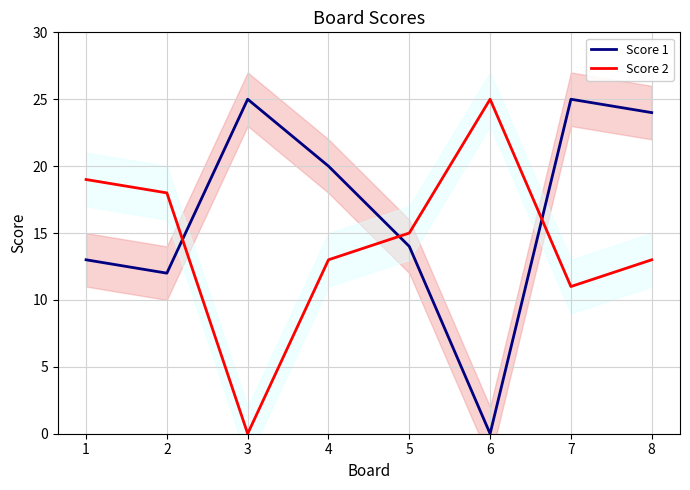

How many interior local valleys does the Score 1 series have?

2